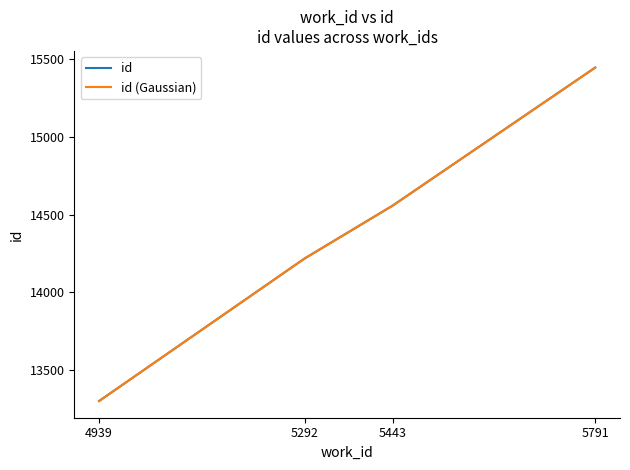

What is the value of the id (Gaussian) point at the 1st from the left?

13300